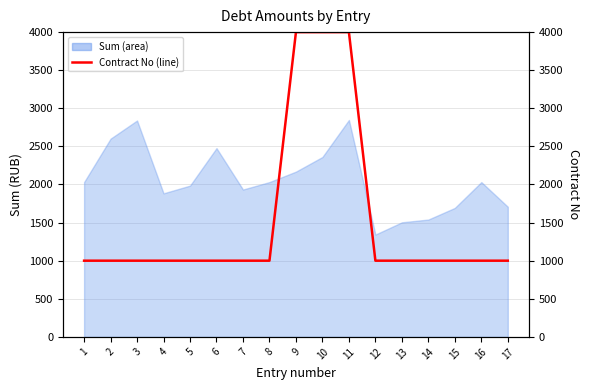

Which has a higher value, 3 or 11?

11